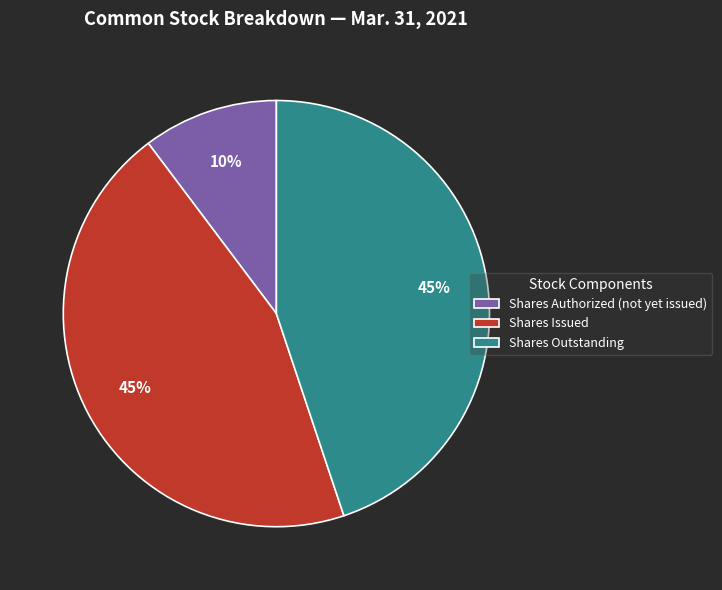

Count the number of slices in the pie.

3